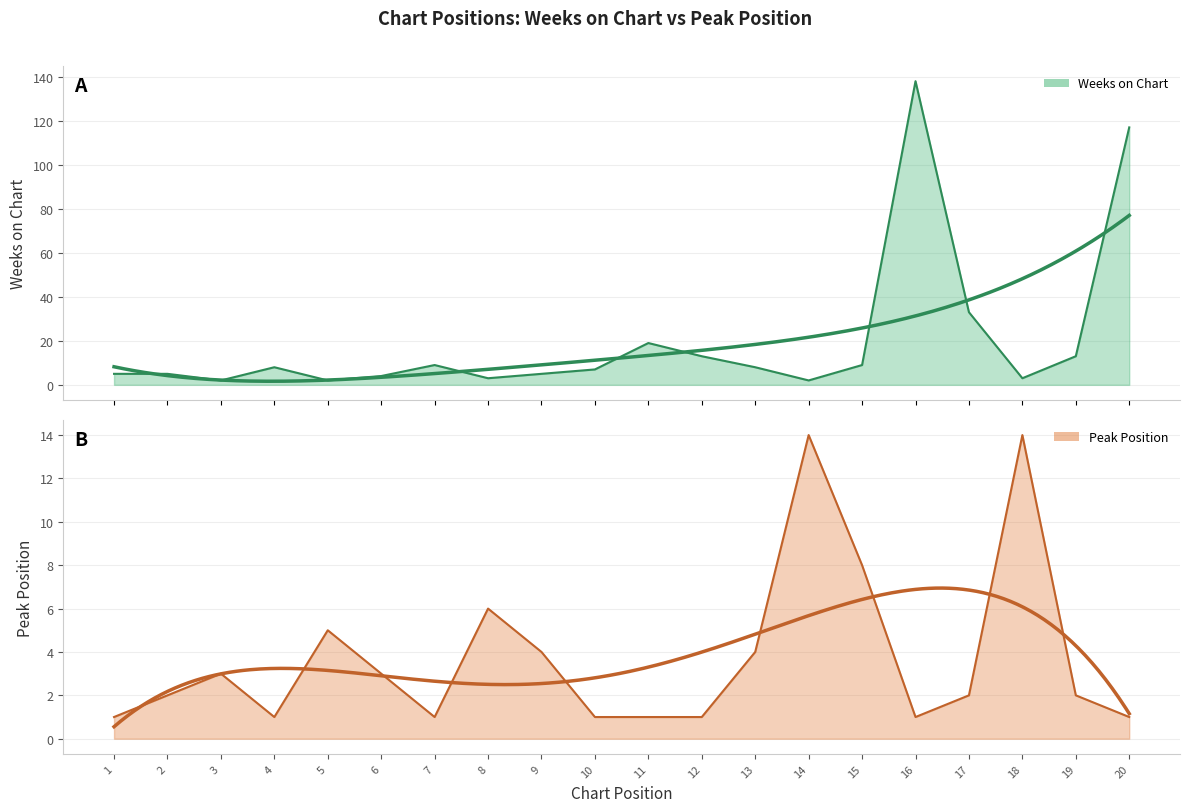

True or false: Weeks on Chart and Peak Position cross at least once.

True